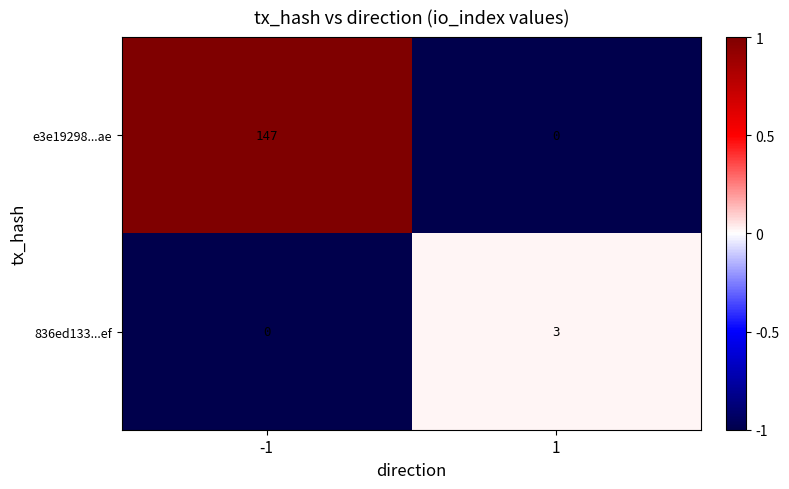

At -1, list the series in order from smallest to largest.

836ed133...ef, e3e19298...ae